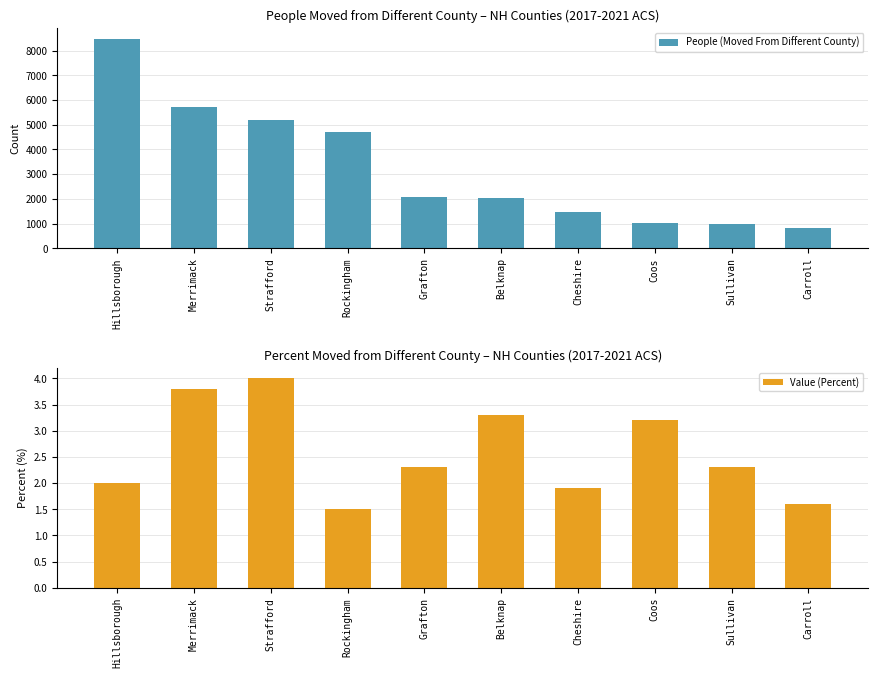

At how many categories does at least one series exceed 1971?

6